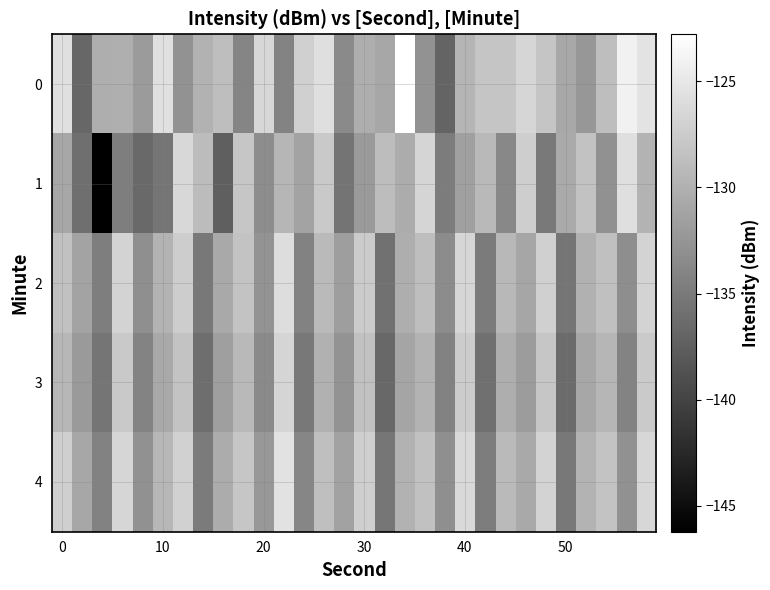

Count the number of data series in this chart.

5